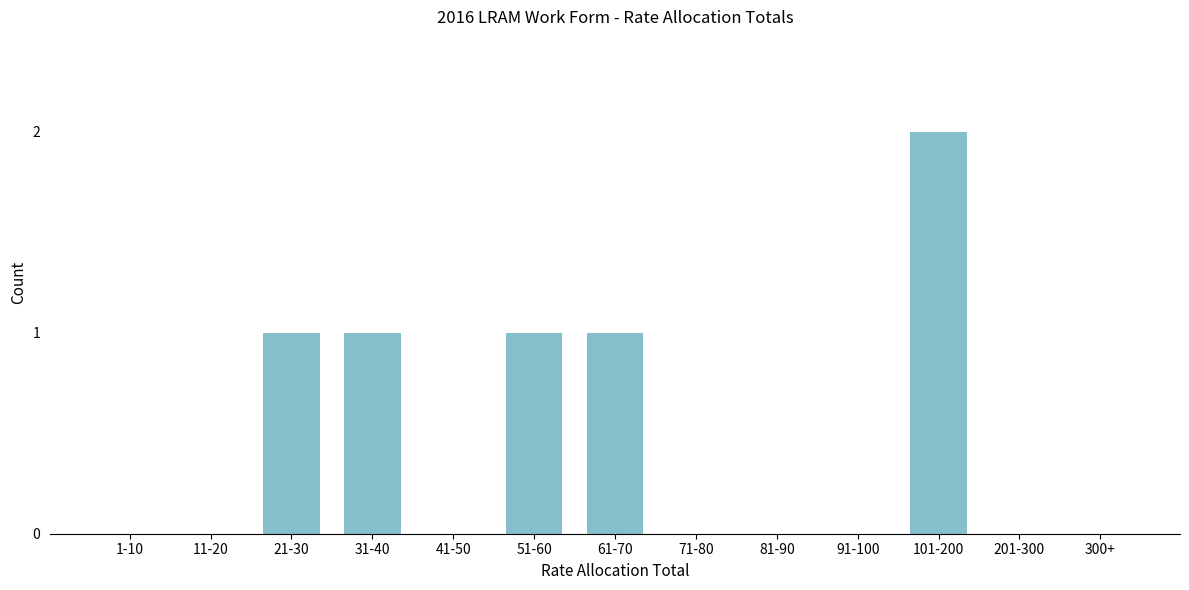

Reading right to left, transcribe all the data shown in this chart.

300+=0	201-300=0	101-200=2	91-100=0	81-90=0	71-80=0	61-70=1	51-60=1	41-50=0	31-40=1	21-30=1	11-20=0	1-10=0